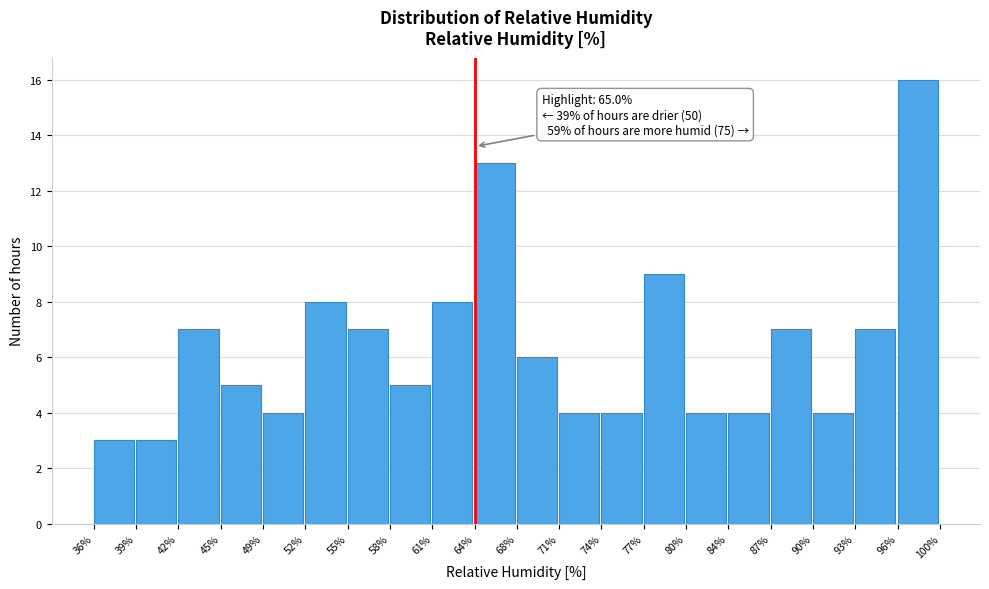

Reading left to right, what are all the values shown in this chart?

3	3	7	5	4	8	7	5	8	13	6	4	4	9	4	4	7	4	7	16